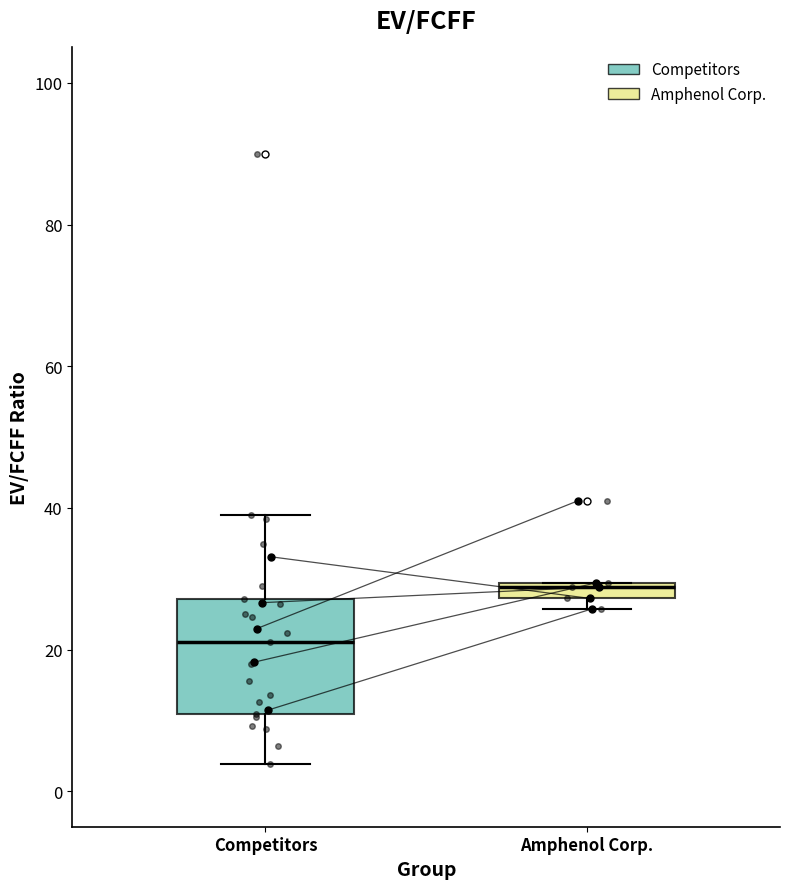

Which box has the lowest median line?

Competitors